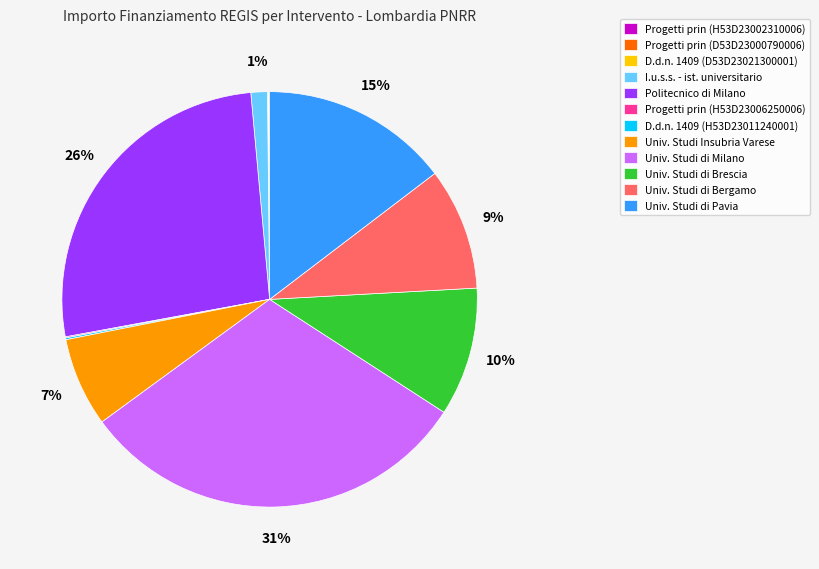

Is there a majority slice in this chart?

No